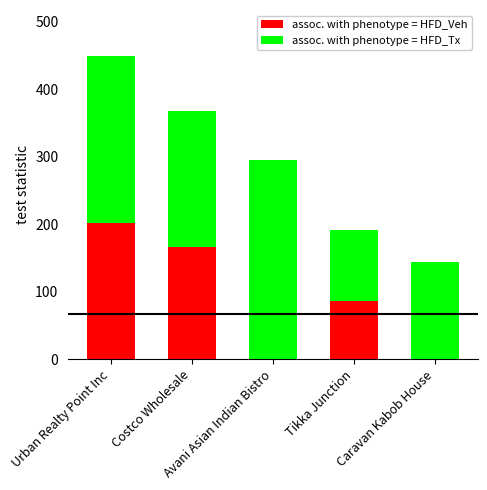

At how many categories does at least one series exceed 71?

5